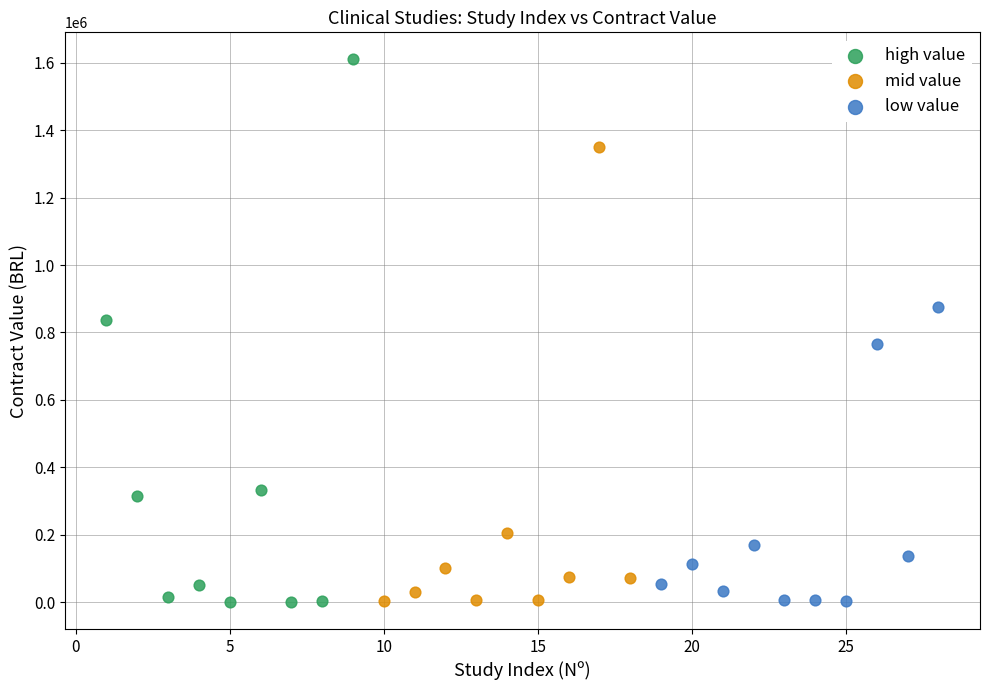

Which series reaches the maximum Y coordinate?

high value